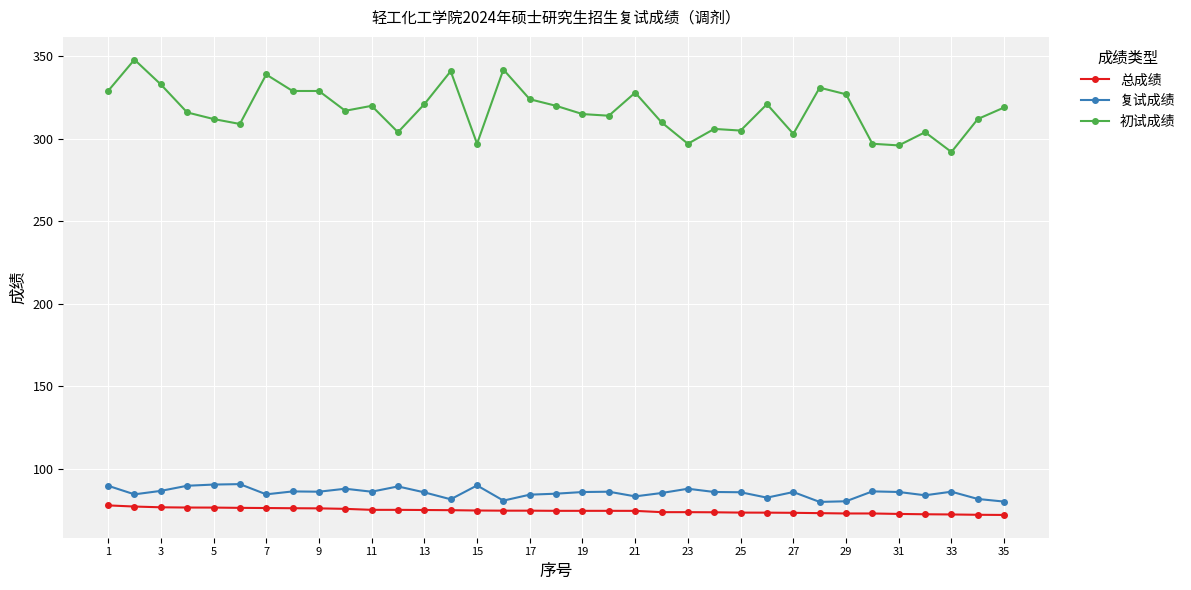

True or false: 总成绩 and 复试成绩 intersect in this chart.

False